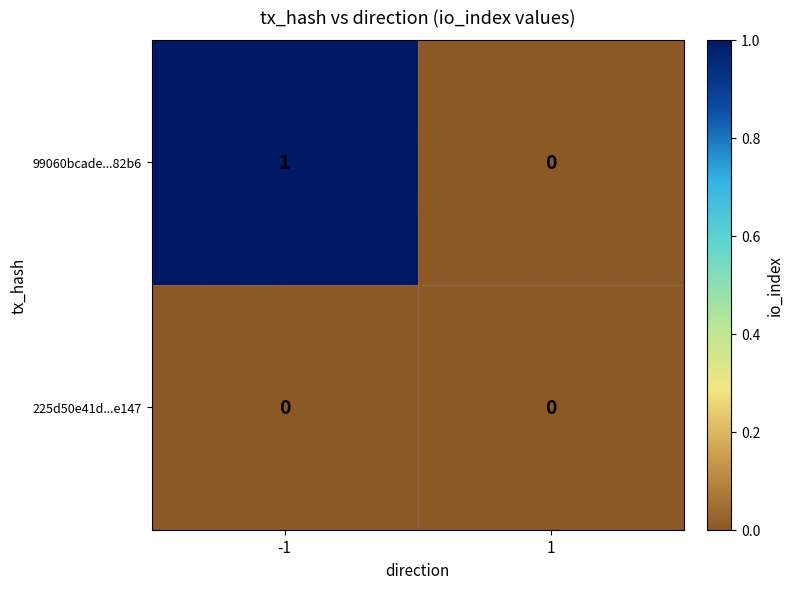

Which series has the widest spread of values?

99060bcade...82b6